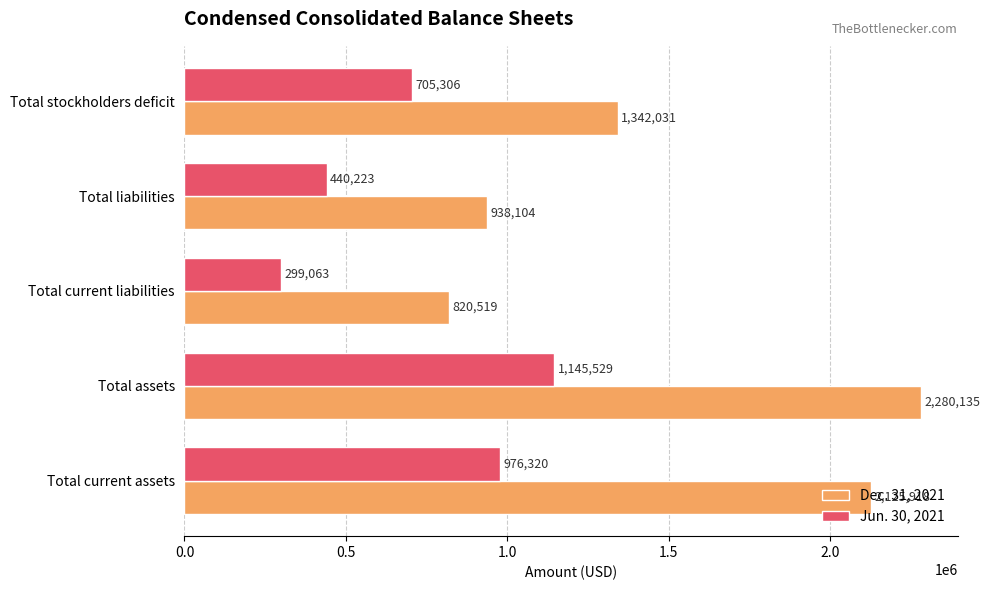

How many data points does each series have?

5